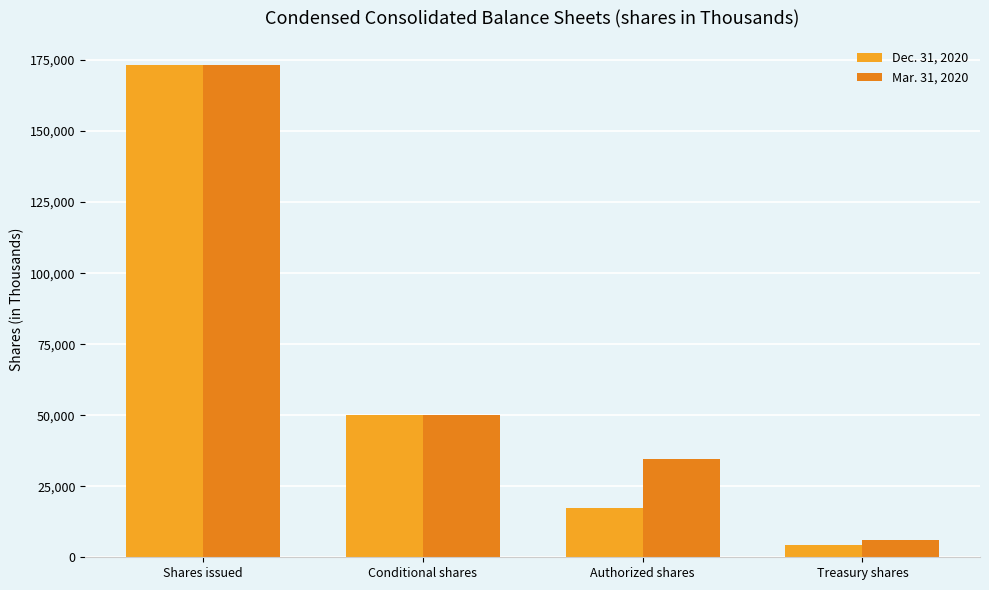

Which series has the largest total across all categories?

Mar. 31, 2020